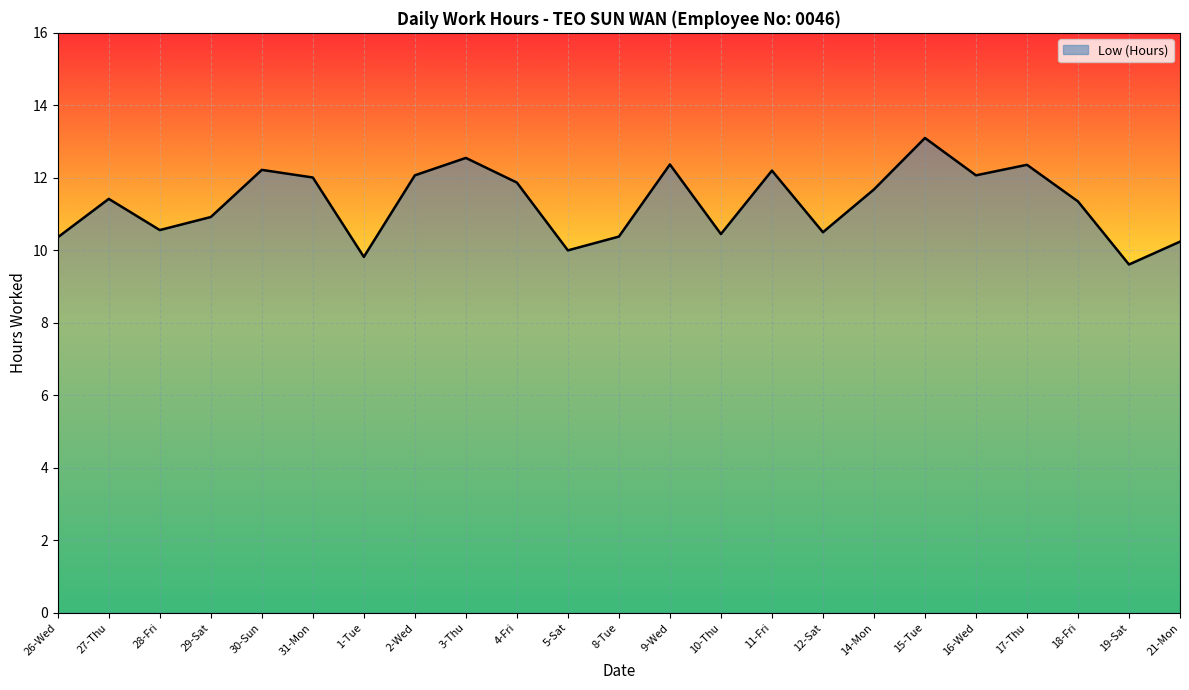

The value at 15-Tue is 22.3. True or false?

False